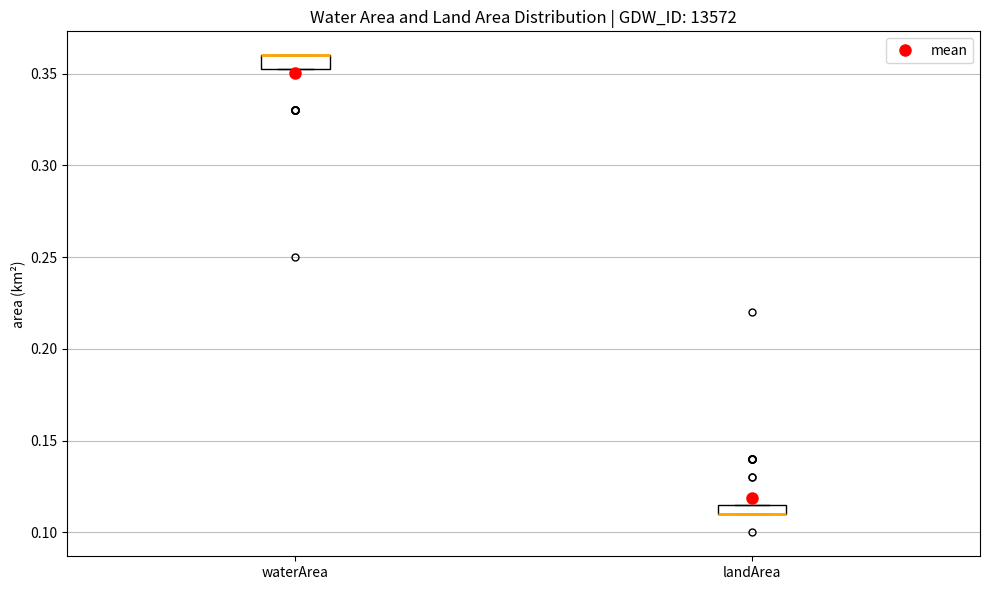

Where is the lower edge of the box for waterArea on the y-axis? The values are not printed on the chart, so give them approximately, as read against the axis.

0.355